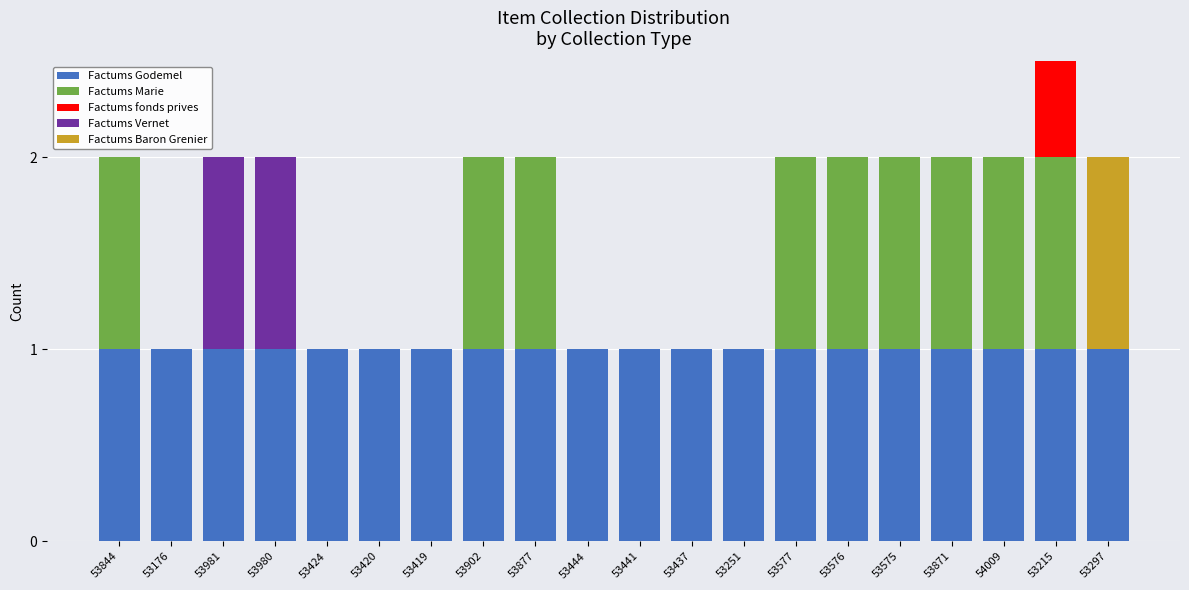

Is it true that Factums fonds prives equals -1 at 53419?

False